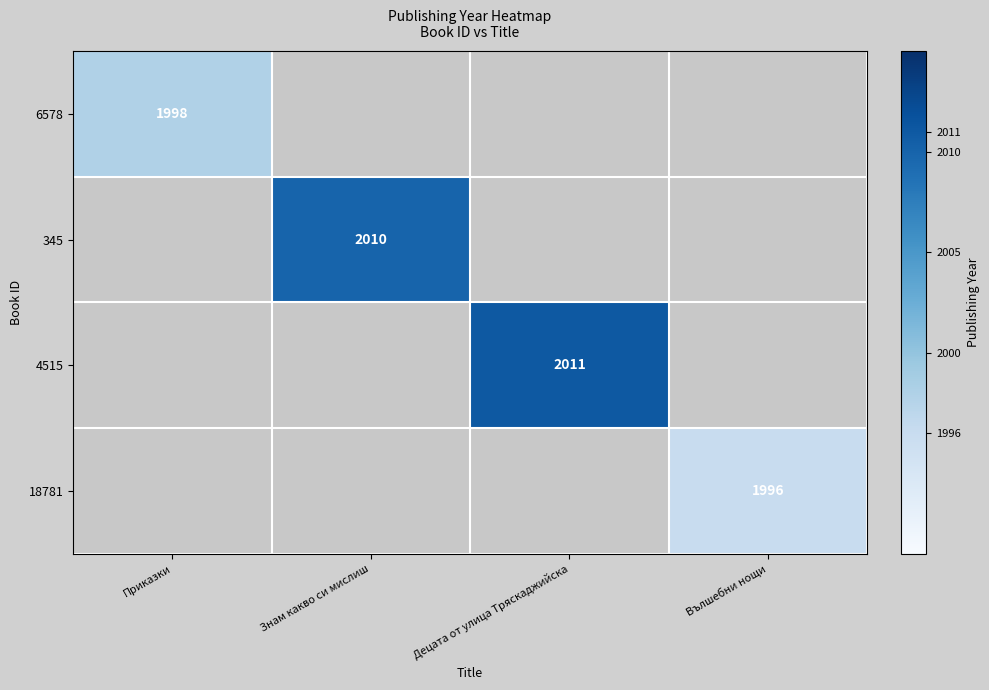

The 6578 series shows 1220 at Приказки. True or false?

False